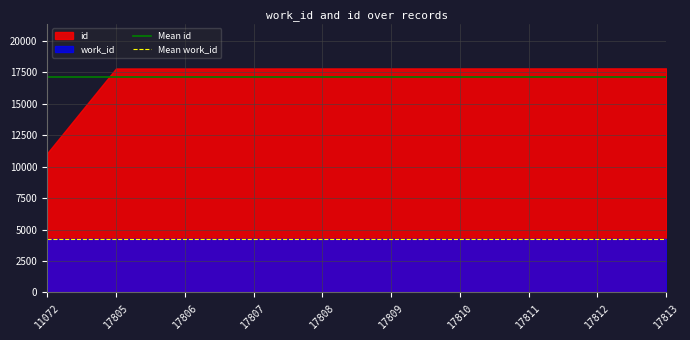

What is the sum of all Mean work_id values?

8513.4